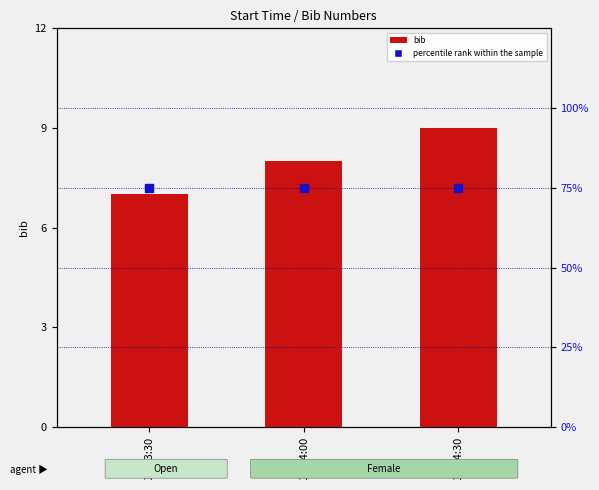

What are all the series names shown in the legend?

bib, percentile rank within the sample